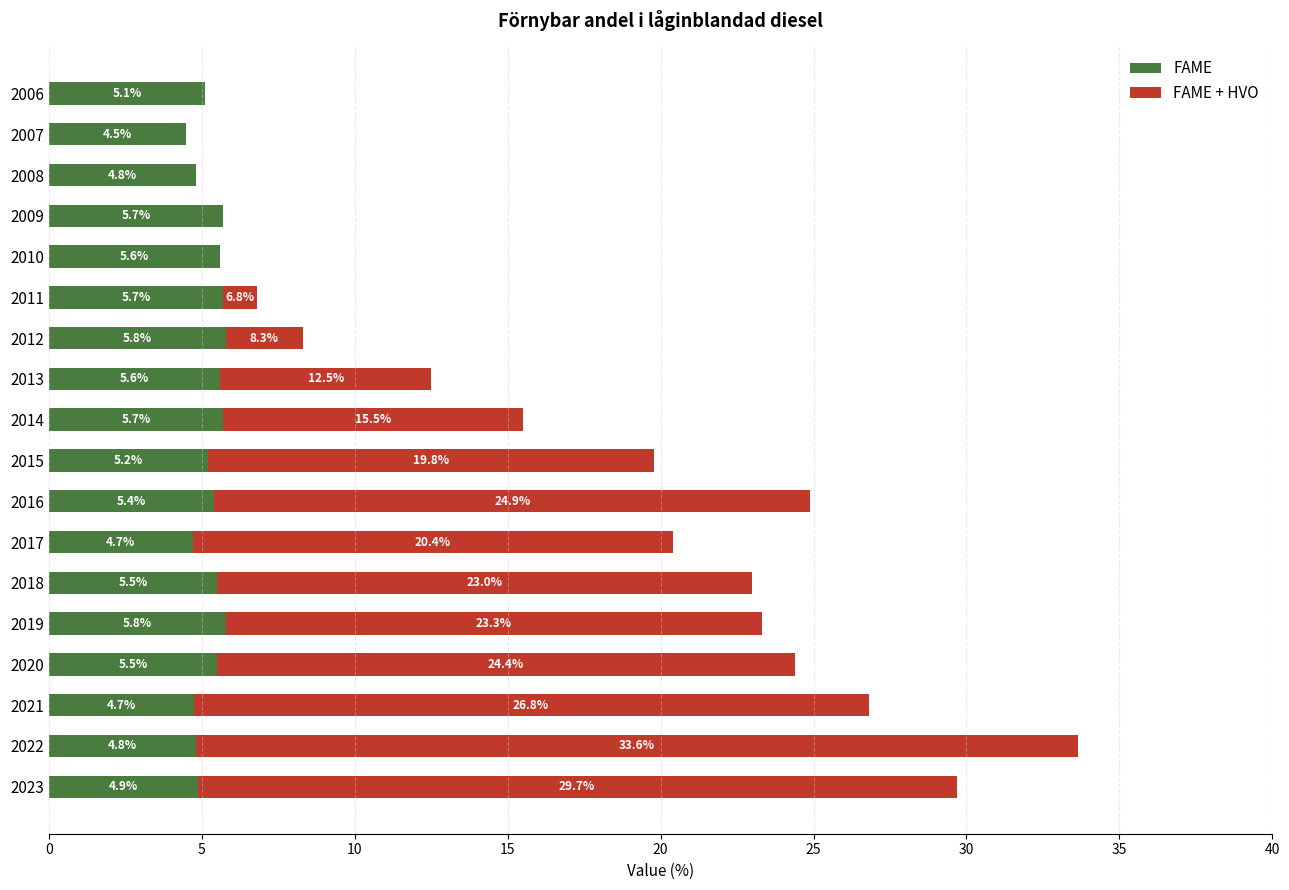

The value of FAME at 2012 is 5.8. True or false?

True